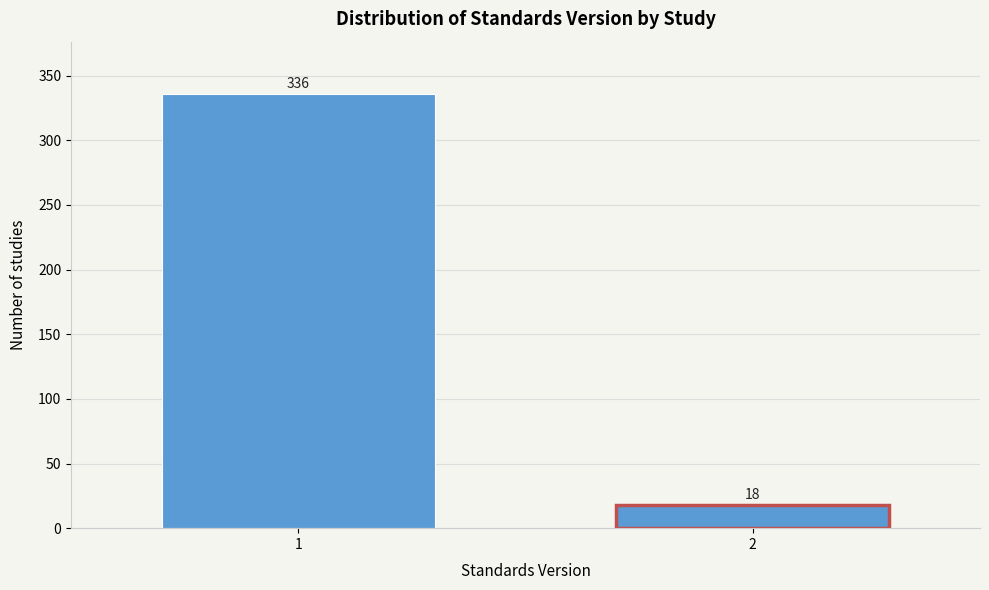

Reading left to right, extract all data points from this chart.

336	18